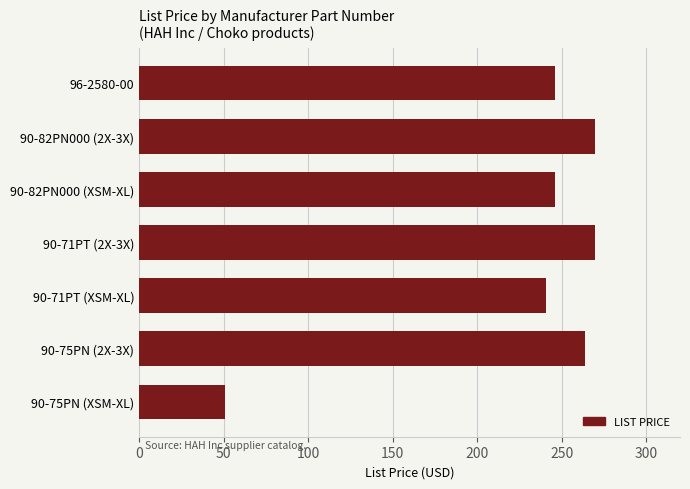

What is the sum of all values?

1586.4